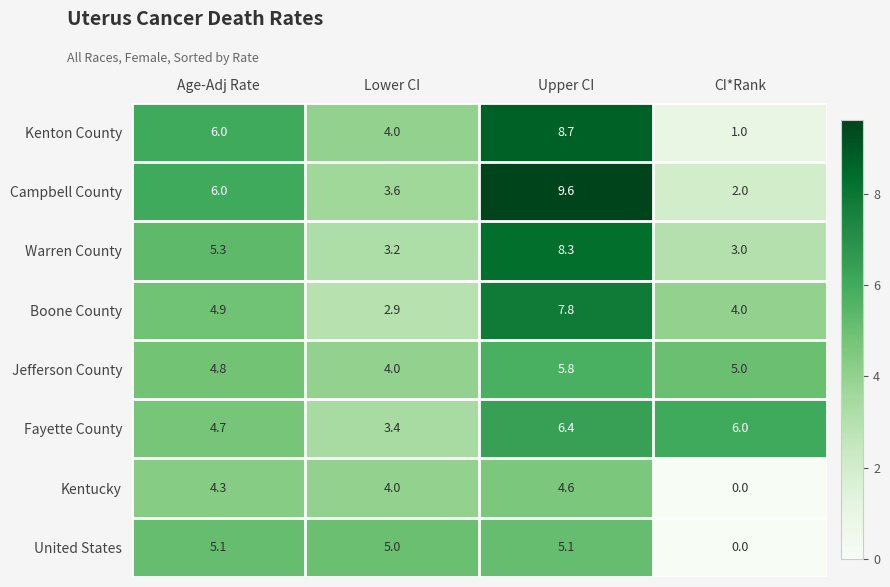

Count the Jefferson County values in the range 4 to 5.

3